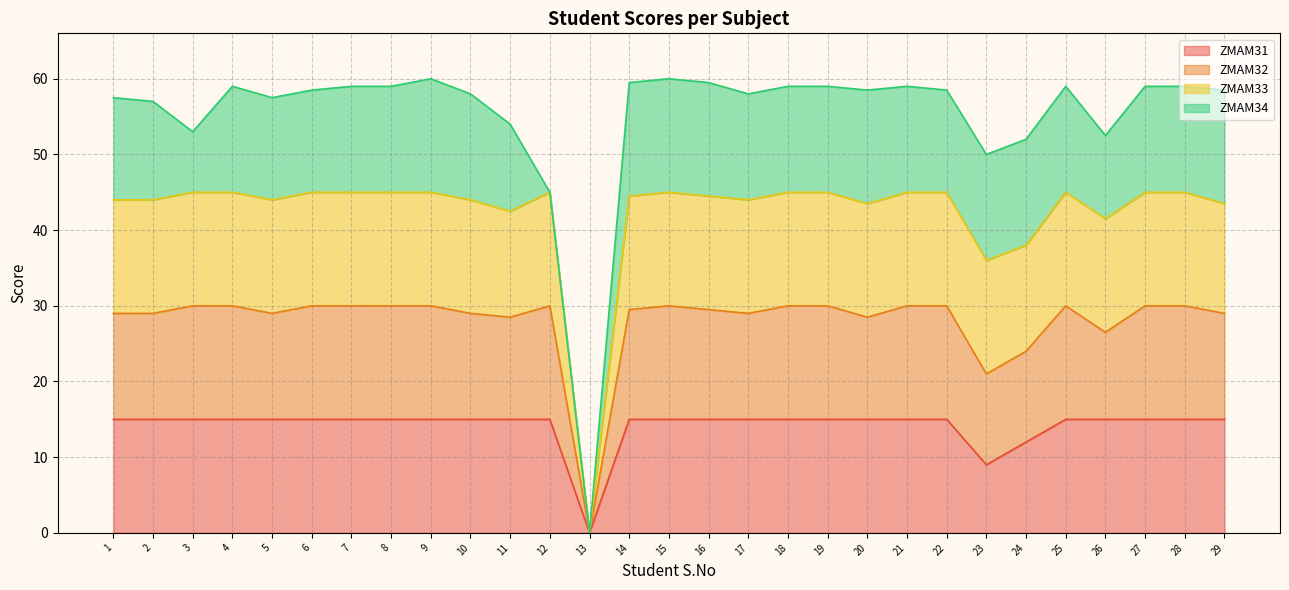

At which category does ZMAM32 reach its first local peak?

12